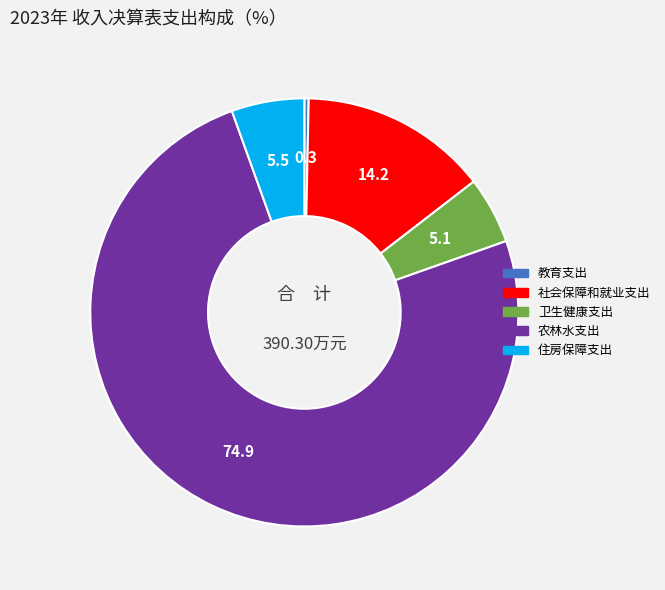

Between 教育支出 and 卫生健康支出, which is larger?

卫生健康支出